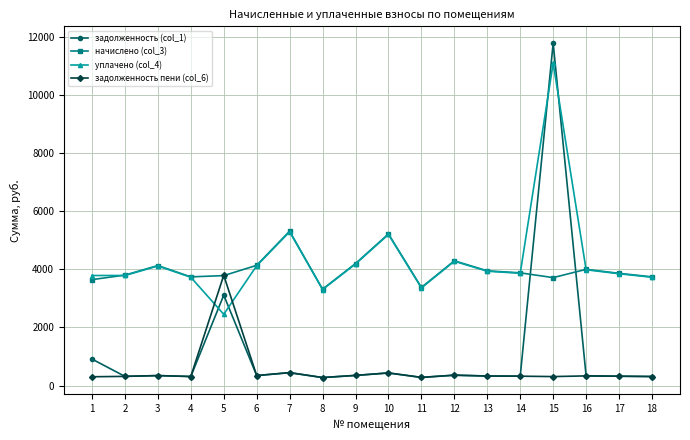

Where does the начислено (col_3) series first go above 3879?

3